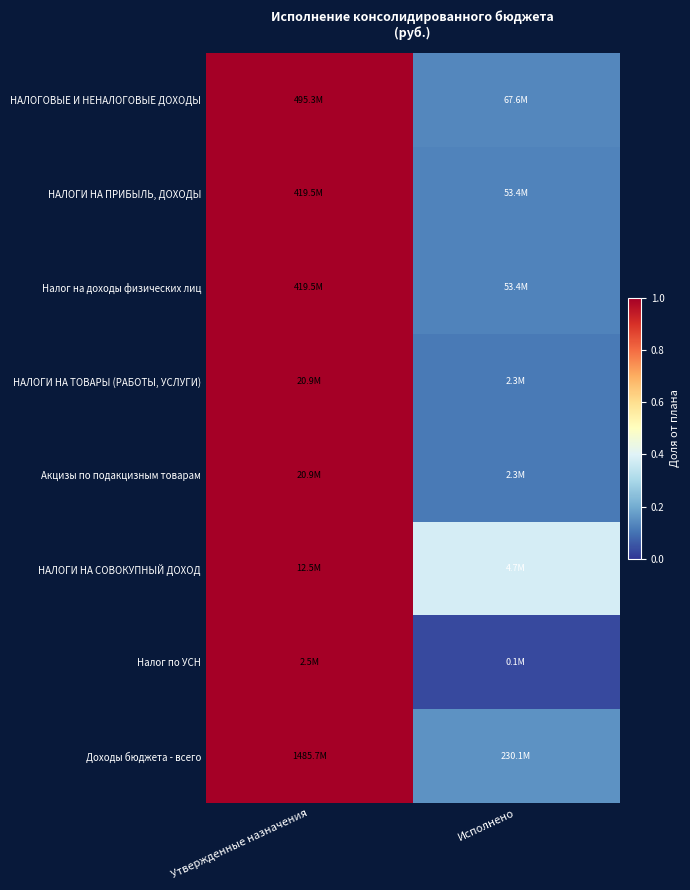

Between Утвержденные назначения and Исполнено, which is larger?

Утвержденные назначения